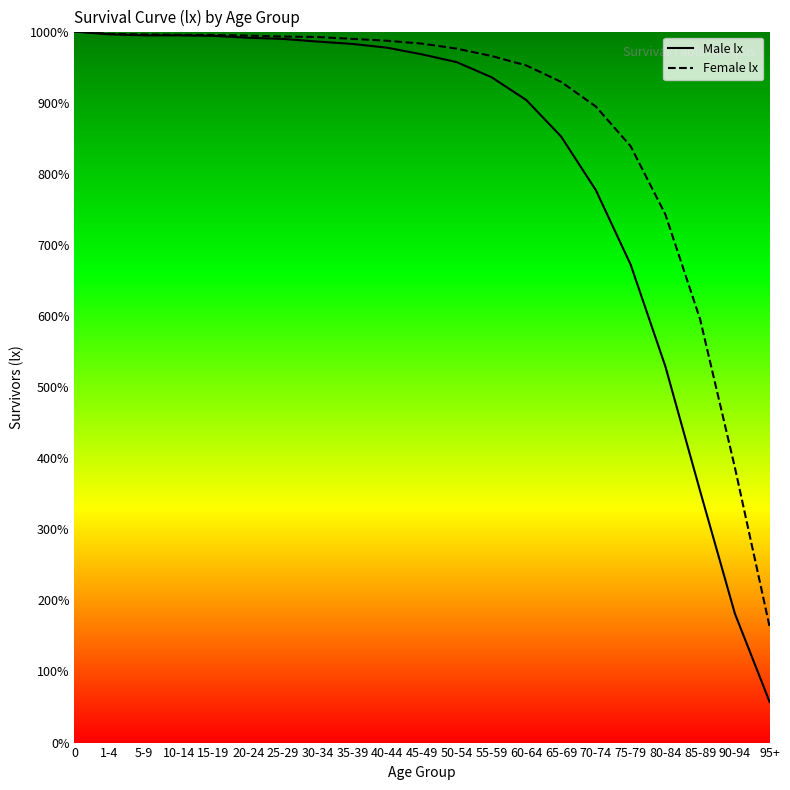

What is the sum of all Male lx values?

1709368